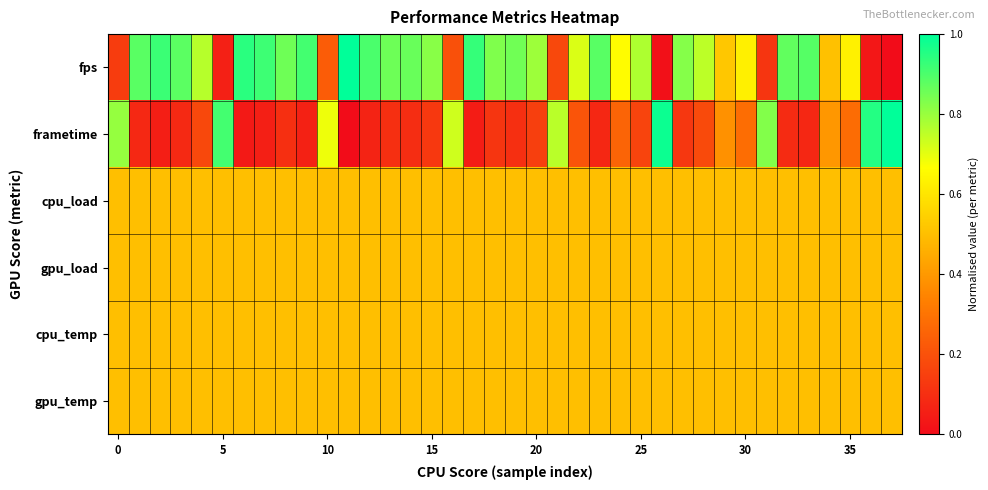

Which series has the largest range (max minus min)?

row_0